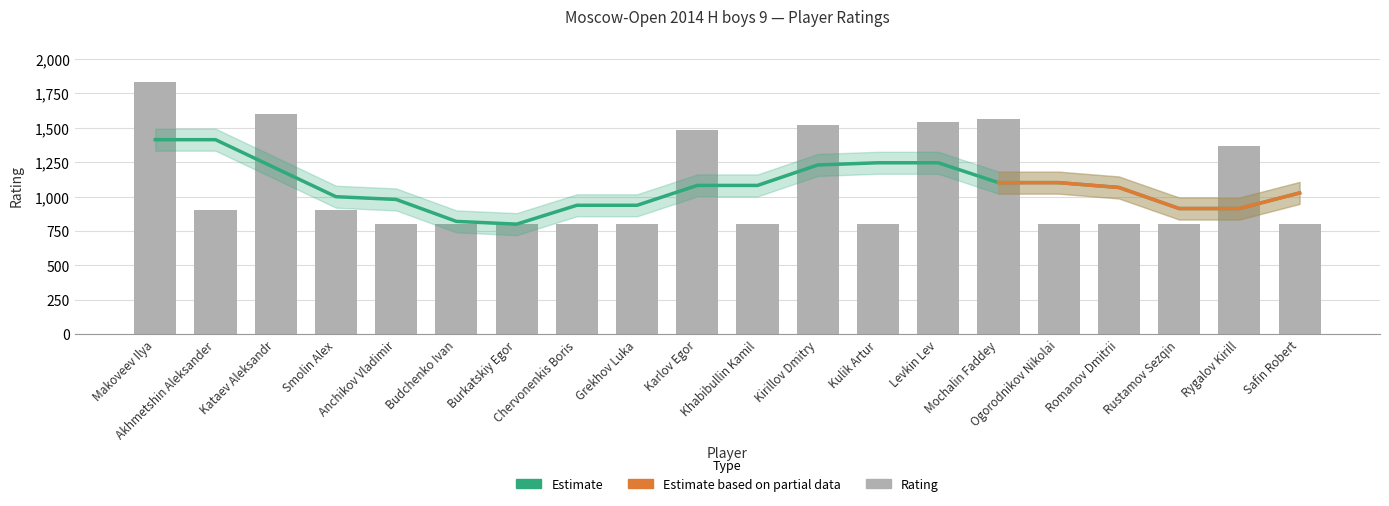

Reading right to left, what are all the values shown in this chart?

Safin Robert=800	Rygalov Kirill=1367	Rustamov Sezqin=800	Romanov Dmitrii=800	Ogorodnikov Nikolai=800	Mochalin Faddey=1565	Levkin Lev=1543	Kulik Artur=800	Kirillov Dmitry=1522	Khabibullin Kamil=800	Karlov Egor=1485	Grekhov Luka=800	Chervonenkis Boris=800	Burkatskiy Egor=800	Budchenko Ivan=800	Anchikov Vladimir=800	Smolin Alex=900	Kataev Aleksandr=1597	Akhmetshin Aleksander=900	Makoveev Ilya=1836